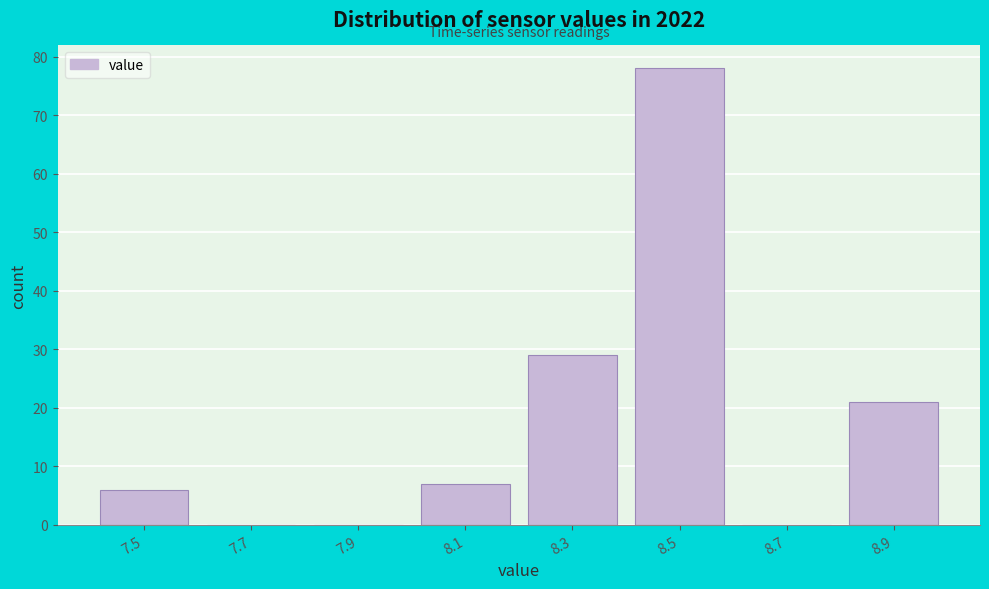

Over which range of the x-axis is the bar tallest?

8.4 to 8.6